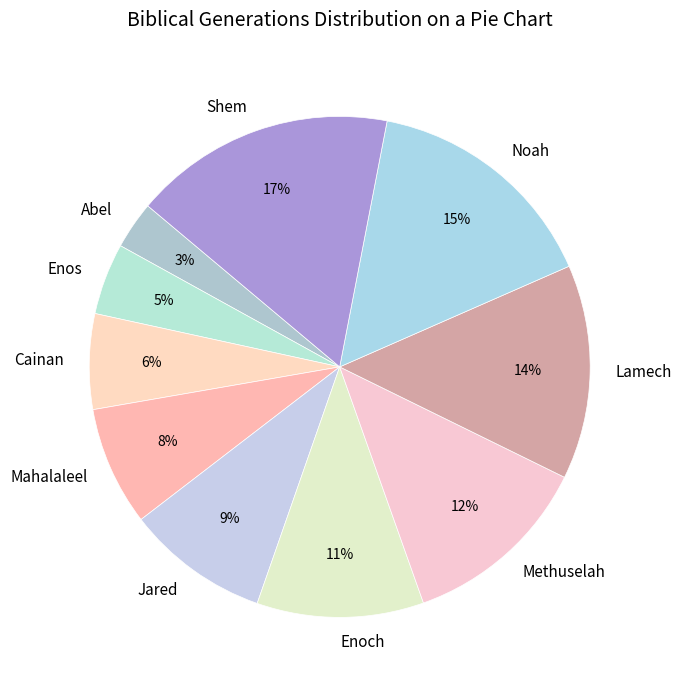

To the nearest percent, what portion does Shem represent?

17%